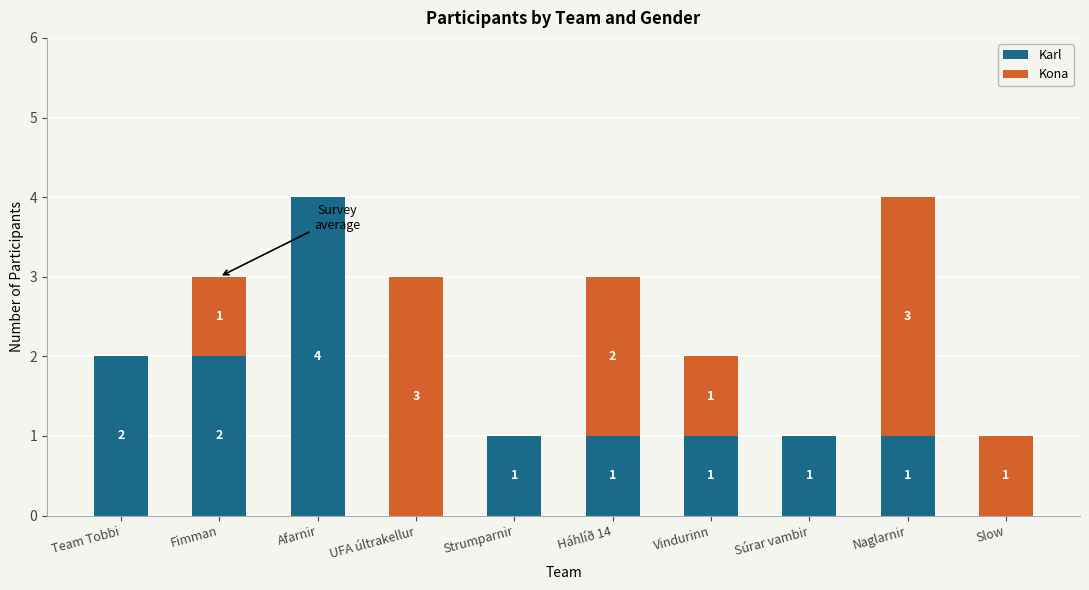

What is the total value across all series at Naglarnir?

4